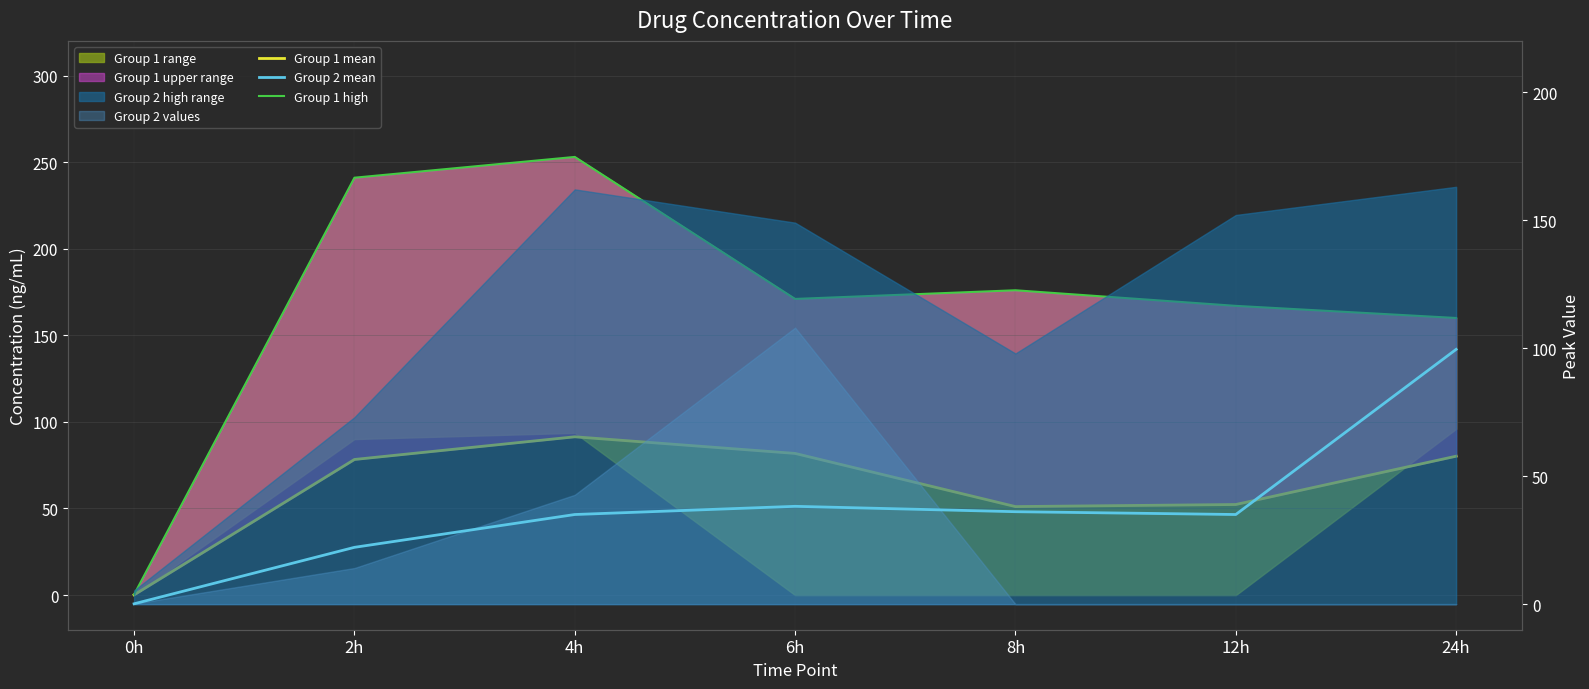

How many categories are shown in the chart?

7